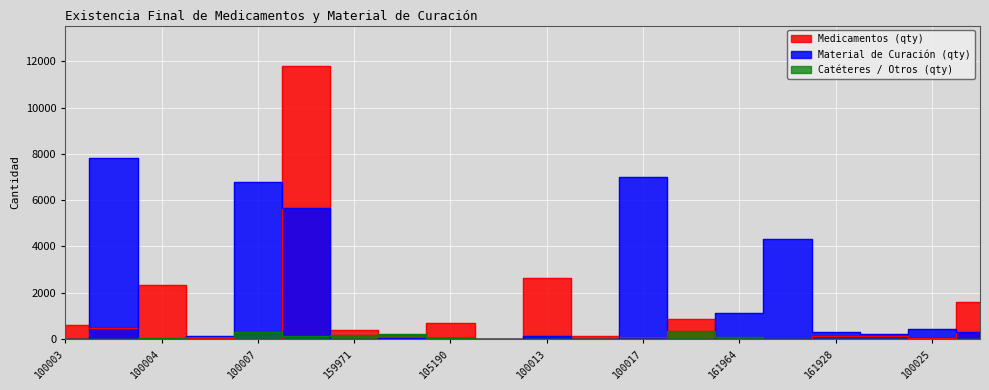

True or false: Material de Curación (qty) and Catéteres / Otros (qty) intersect in this chart.

True